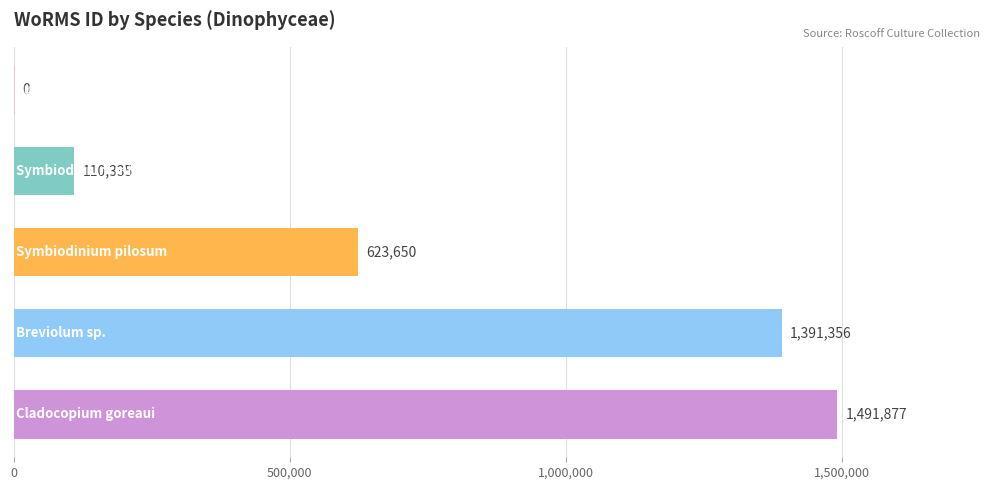

What is the sum of all values?

3617218